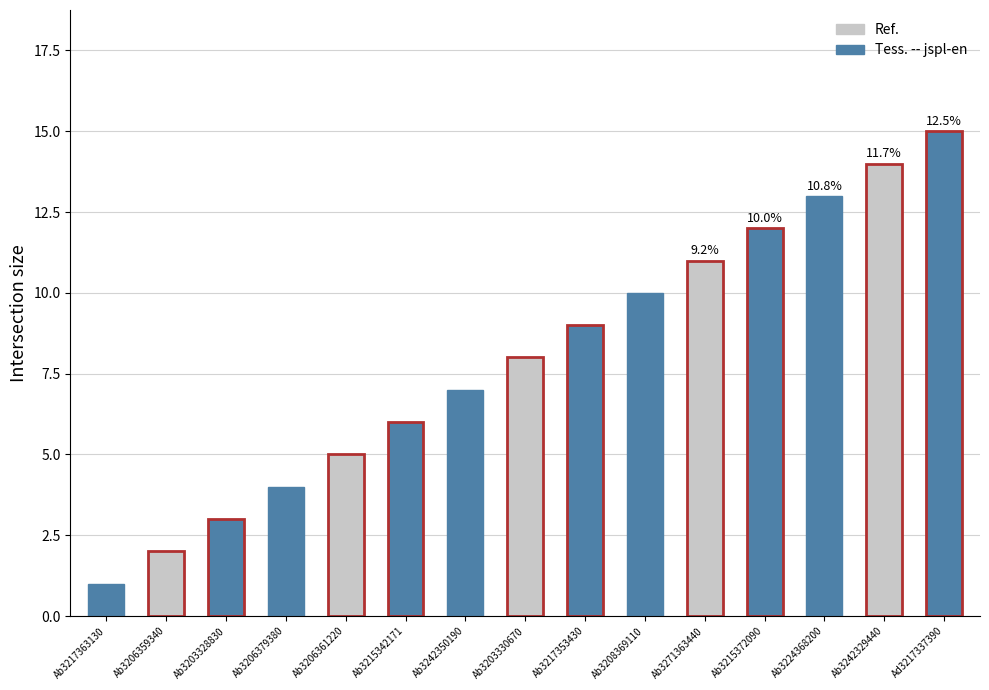

Reading left to right, list all the values displayed in this chart.

Ab3217363130=1	Ab3206359340=2	Ab3203328830=3	Ab3206379380=4	Ab3206361220=5	Ab3215342171=6	Ab3242350190=7	Ab3203330670=8	Ab3217353430=9	Ab3208369110=10	Ab3271363440=11	Ab3215372090=12	Ab3224368200=13	Ab3242329440=14	Ad3217337390=15